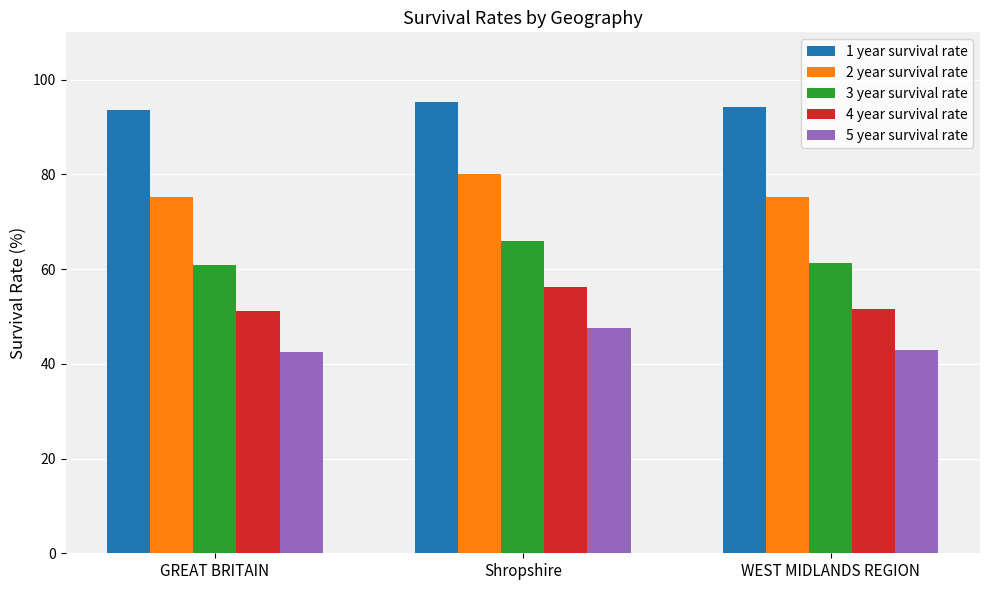

What is the spread (max minus min) of values at WEST MIDLANDS REGION?

51.2